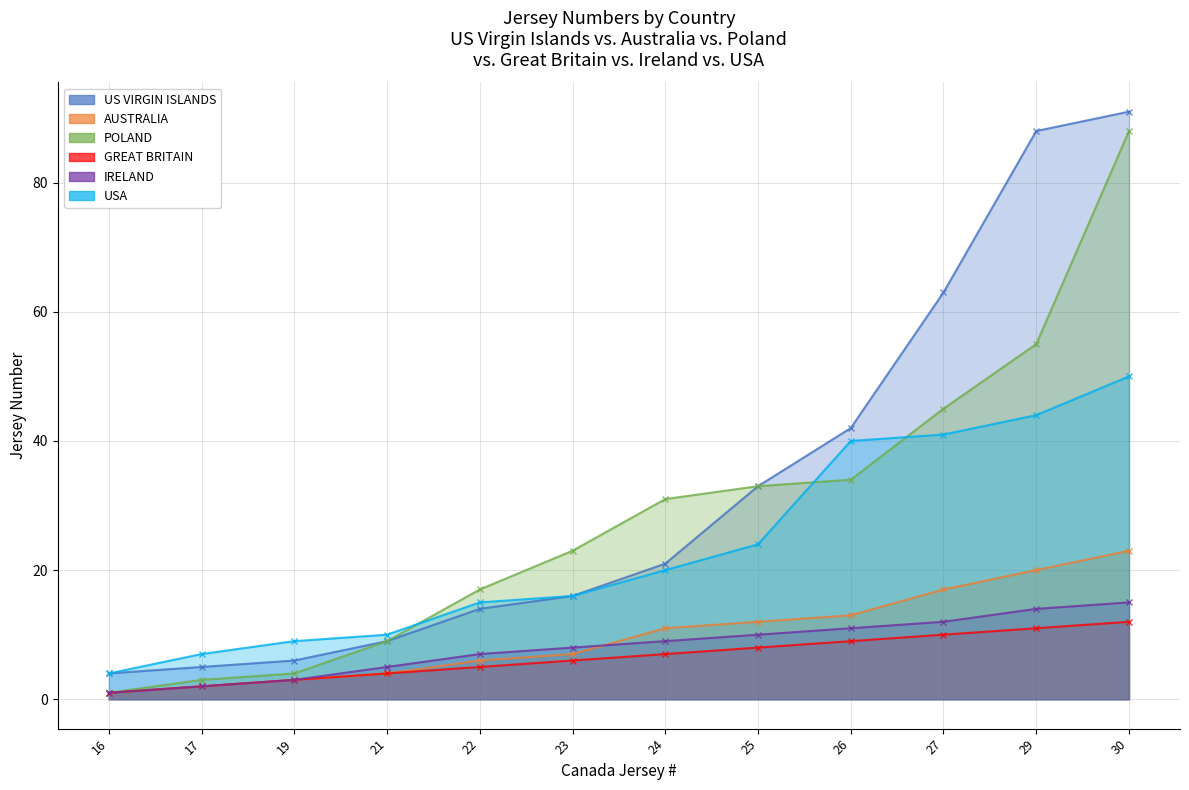

At which label is US VIRGIN ISLANDS closest to 47?

26